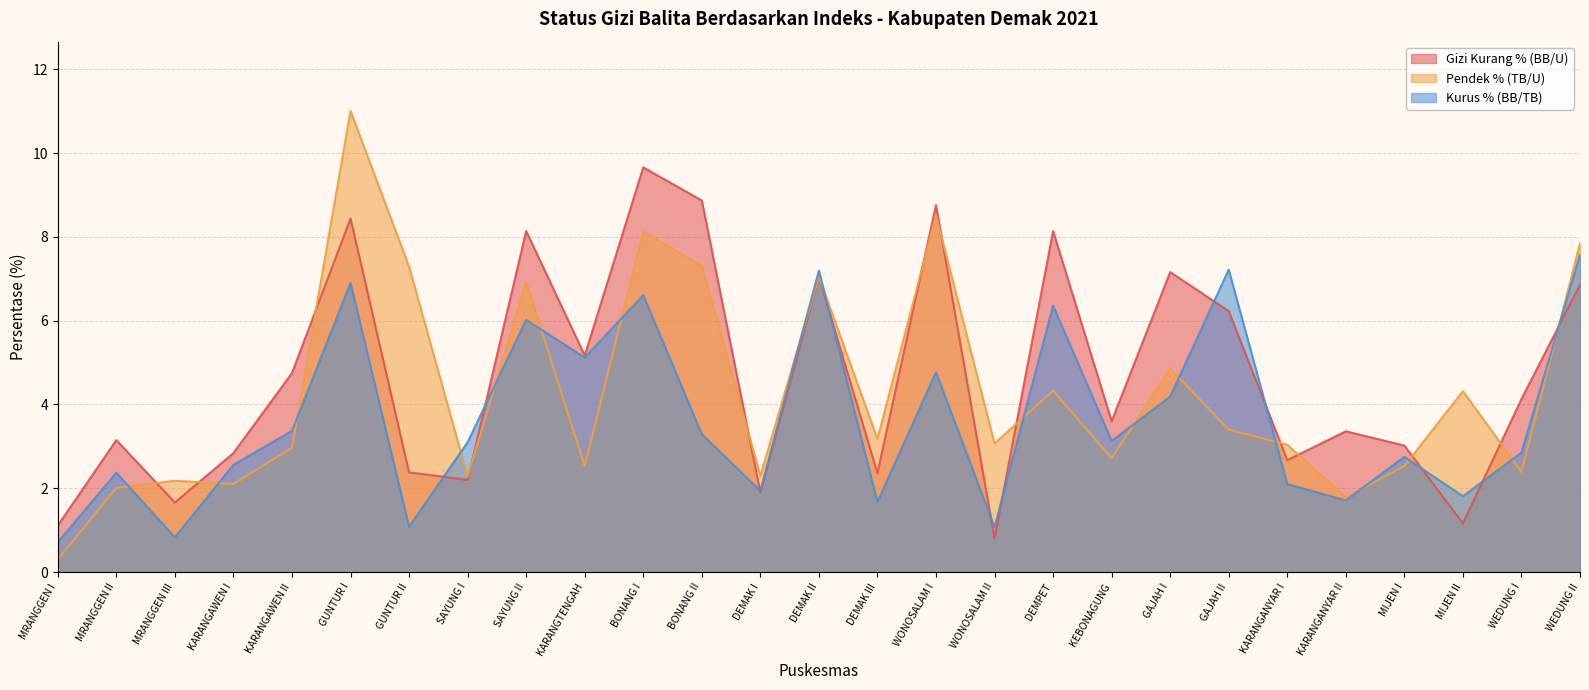

Count the number of categories in the chart.

27